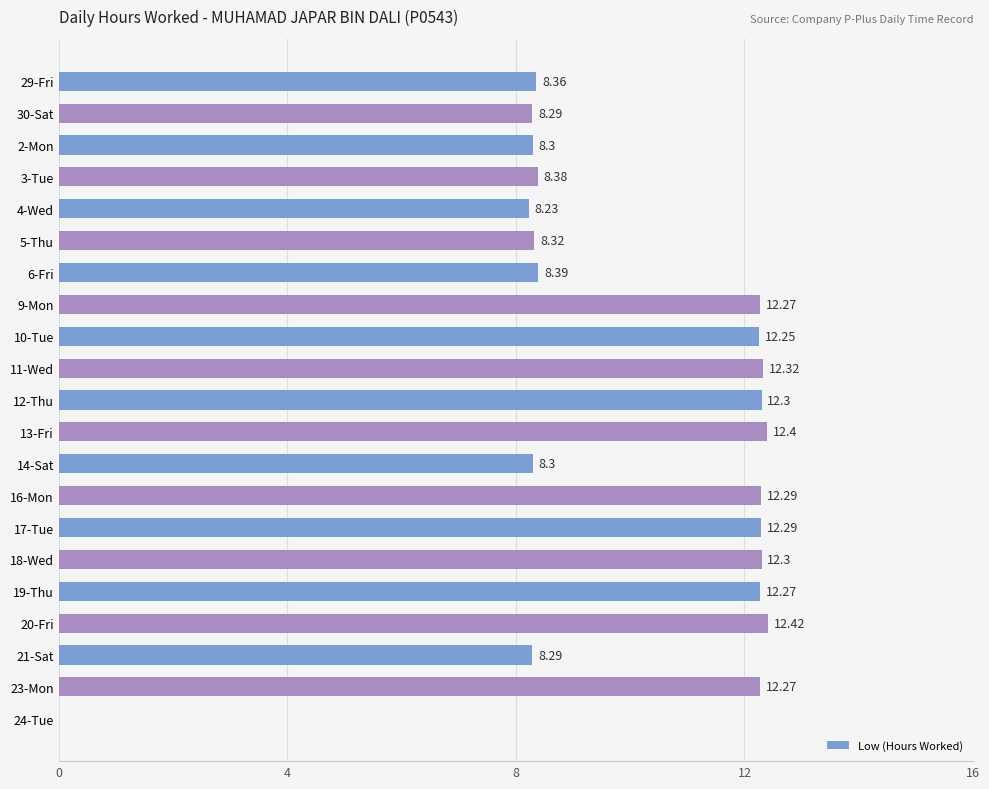

What is the sum of all values?

210.2